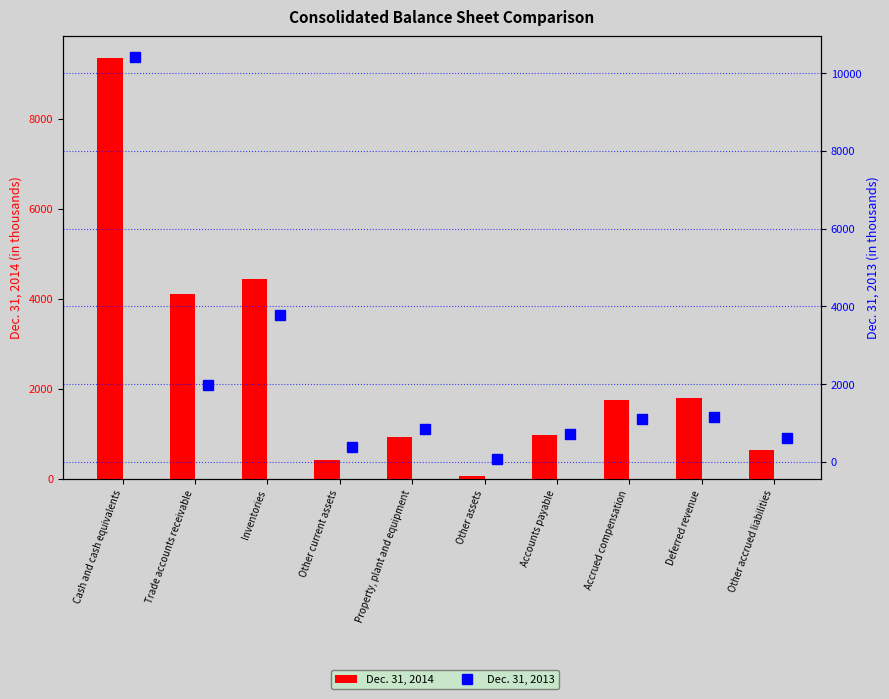

What position from the right is Other assets?

5